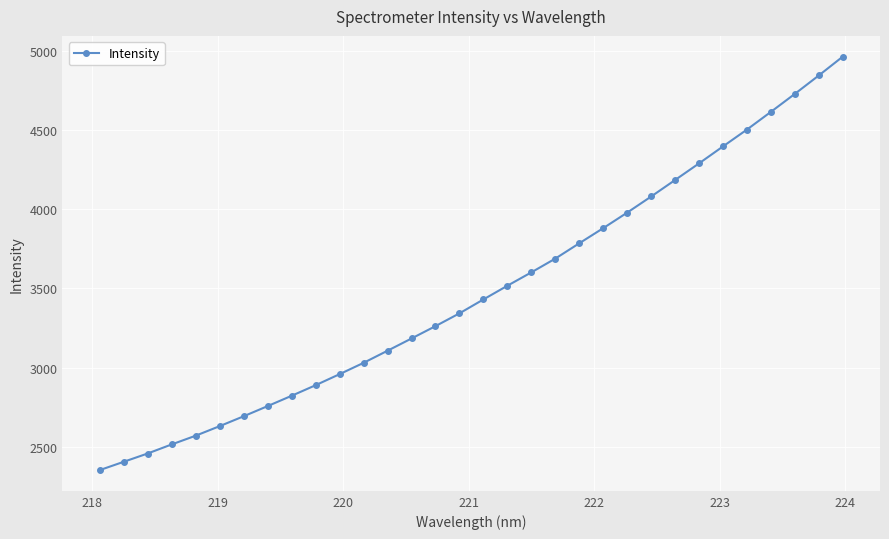

What is the value of the 20th point from the left?

3688.5